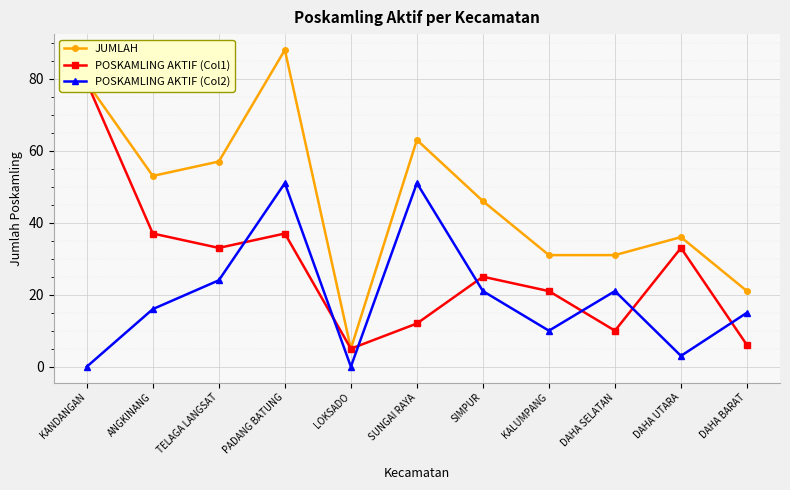

What is the sum of all POSKAMLING AKTIF (Col2) values?

212